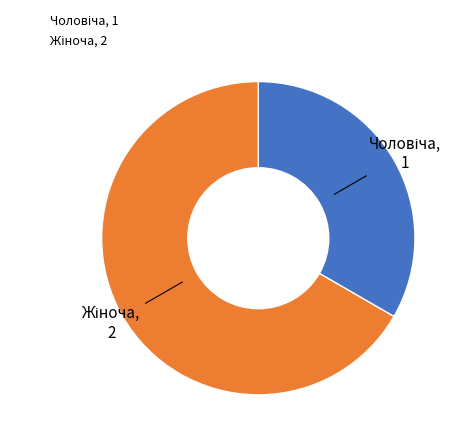

Is there a majority slice in this chart?

Yes